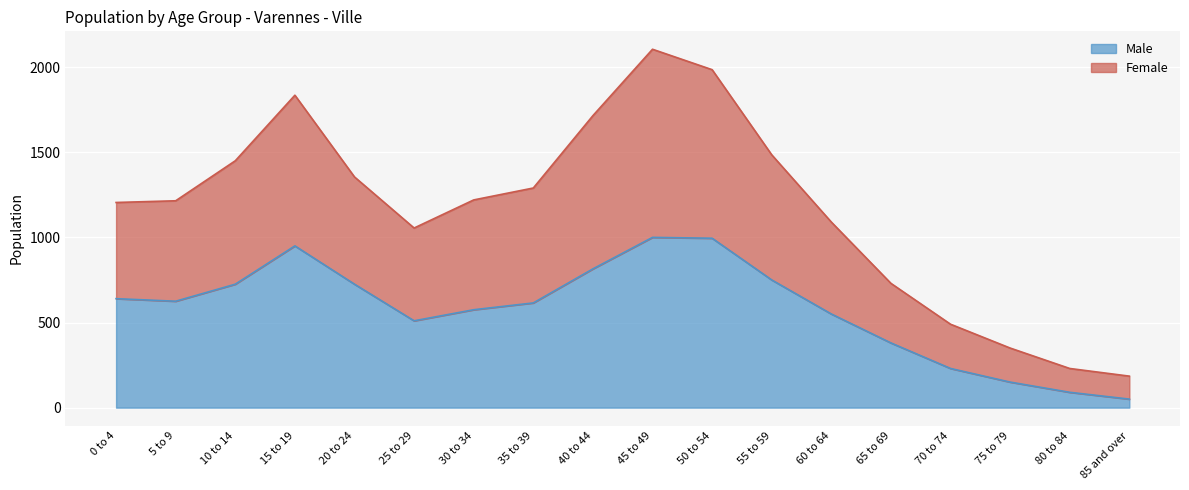

Is it true that Male equals 995 at 50 to 54?

True